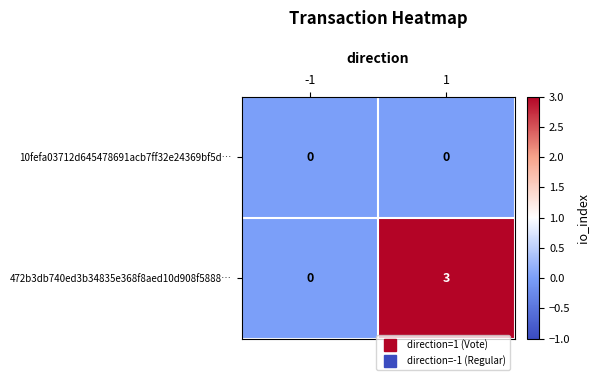

True or false: 10fefa03712d645478691acb7ff32e24369bf5d… has a value of 0 at 1.

True